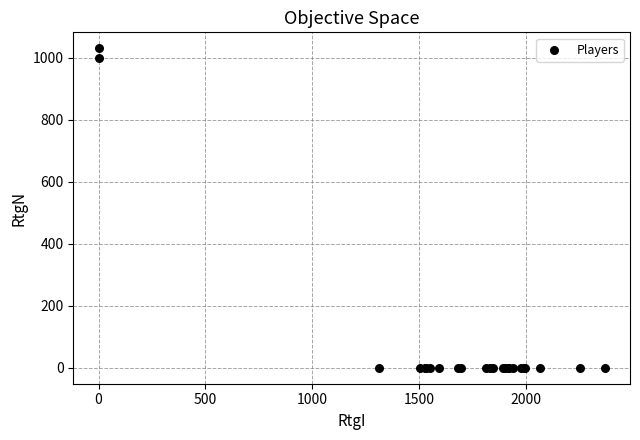

What Y value in the scatter plot is closest to 515?

1001